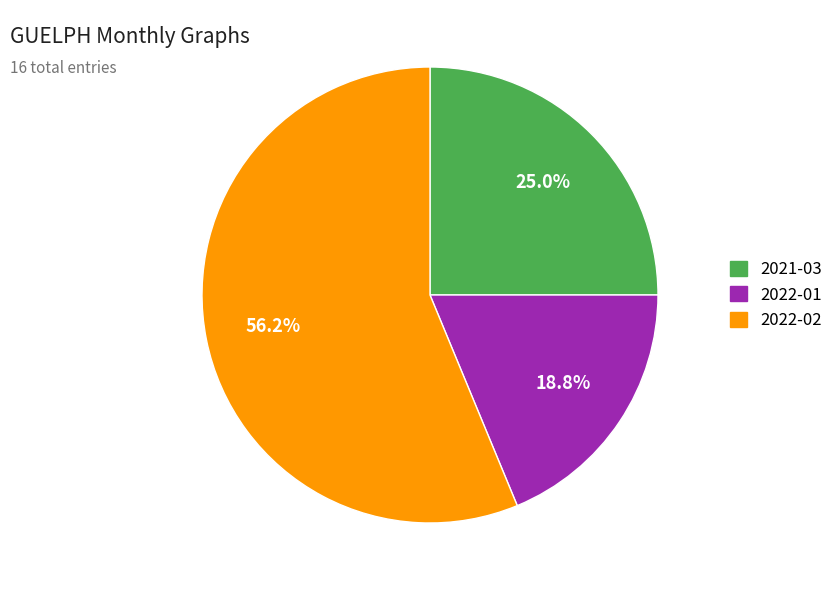

The 2021-03 slice represents 39% of the pie. True or false?

False